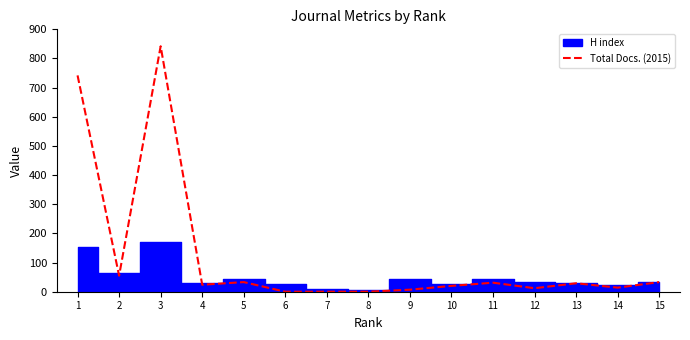

List the labels in order of value, largest first.

3, 1, 2, 5, 15, 11, 13, 4, 10, 14, 12, 9, 6, 7, 8